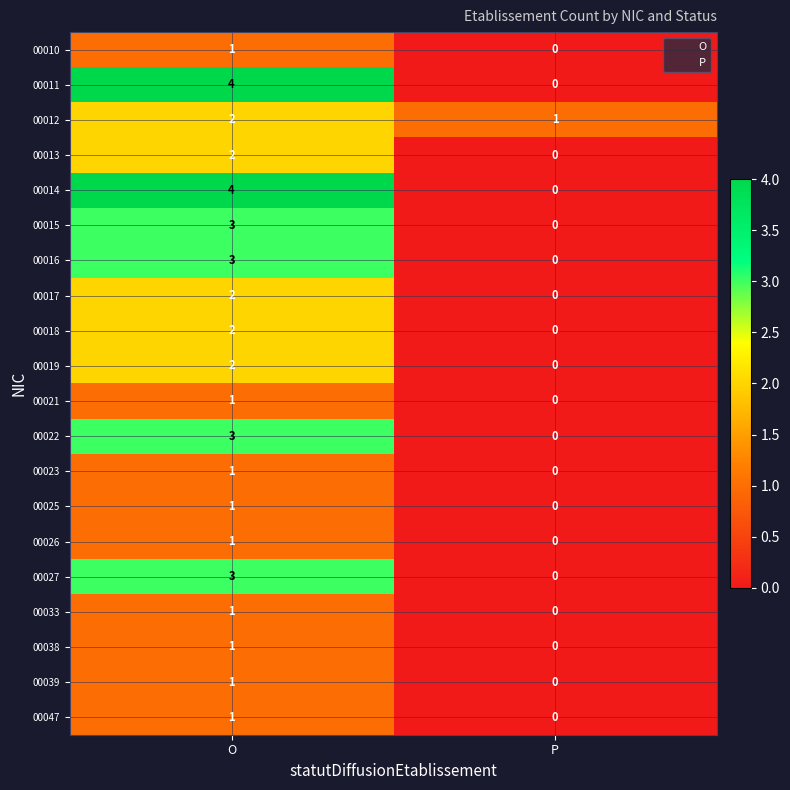

What value does the 00011 series have at O?

4